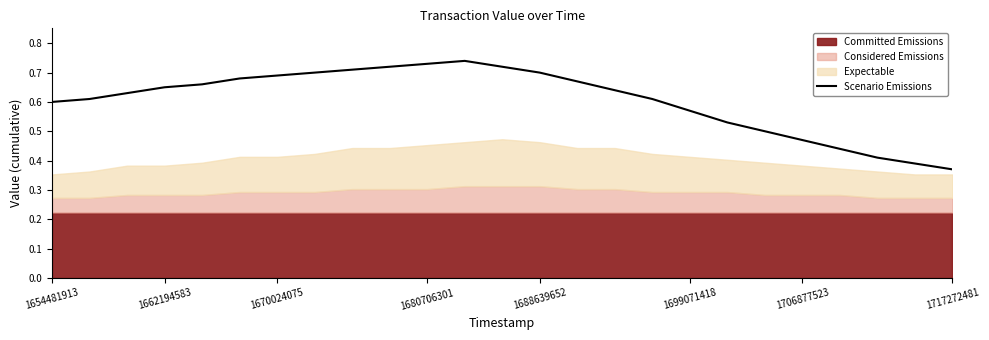

What is the value of the 10th point from the left?

0.7